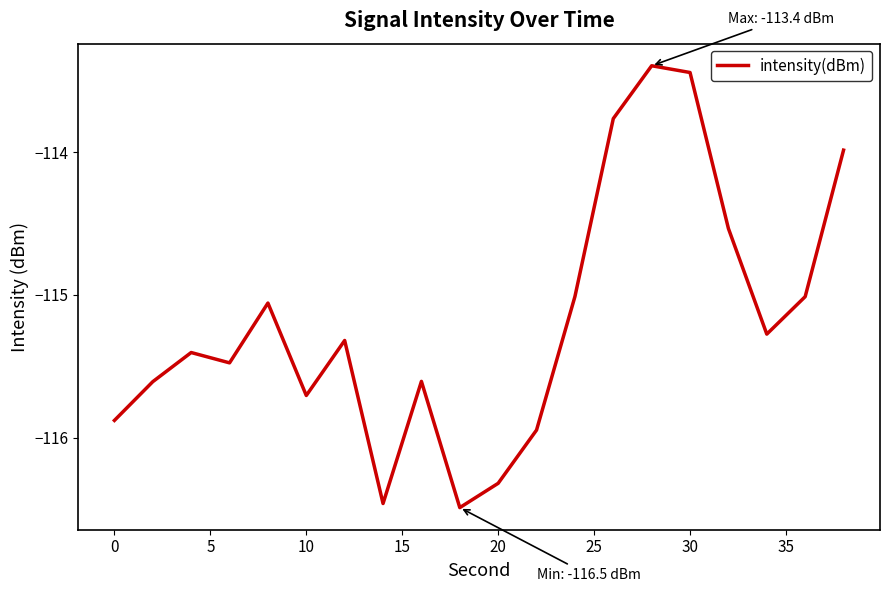

What is the difference between the maximum and minimum values?

3.1